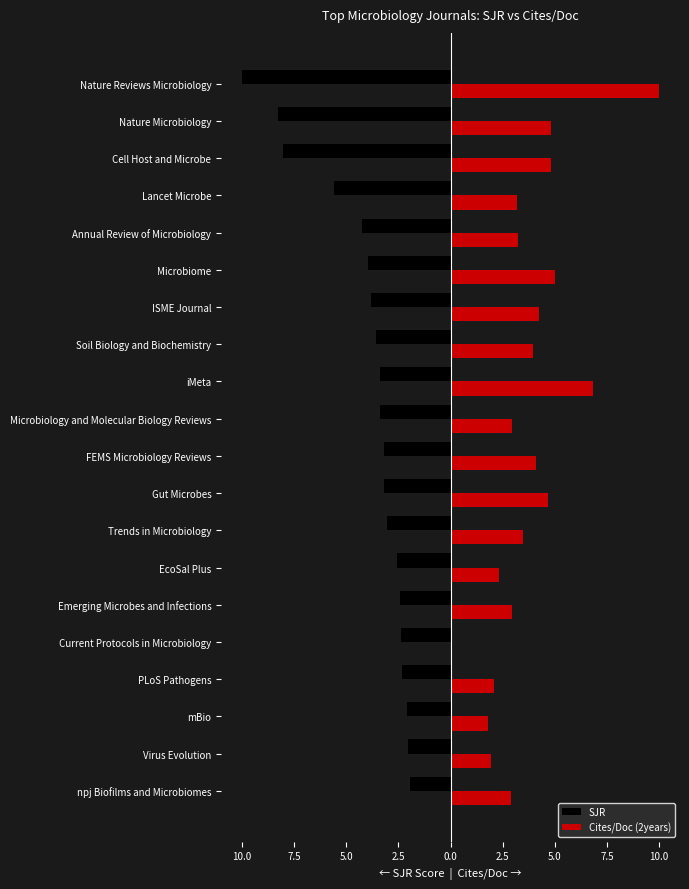

What are all the series names shown in the legend?

SJR, Cites/Doc (2years)